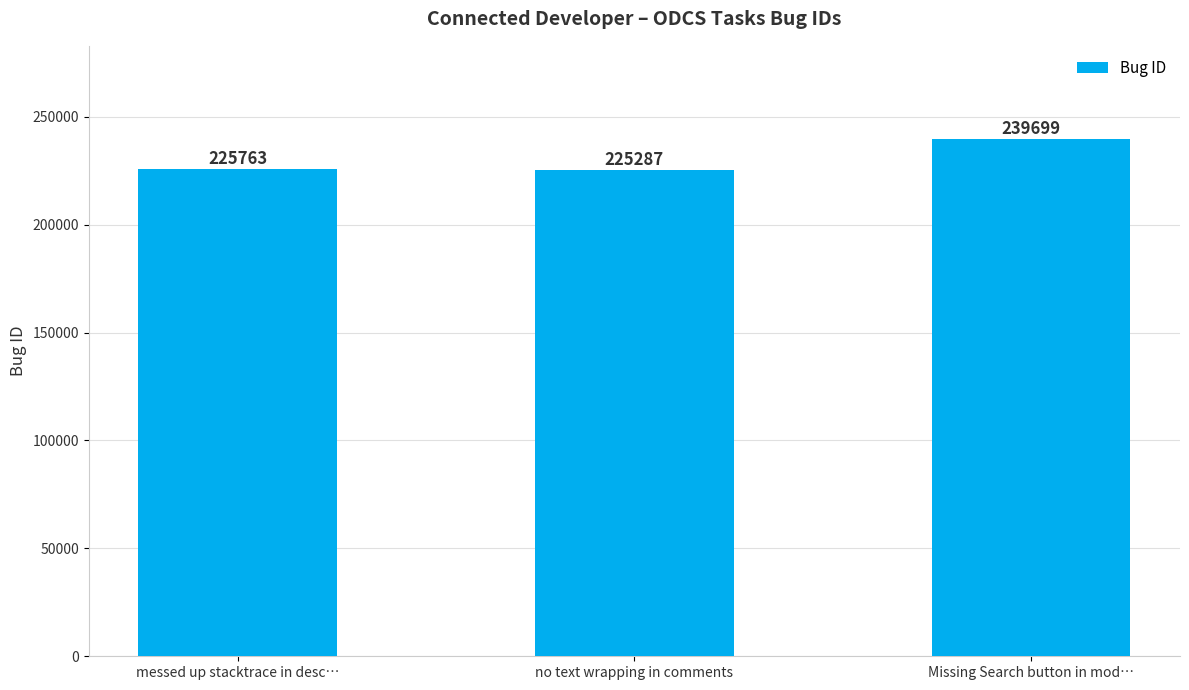

True or false: the data shows 144148 at Missing Search button in mod….

False